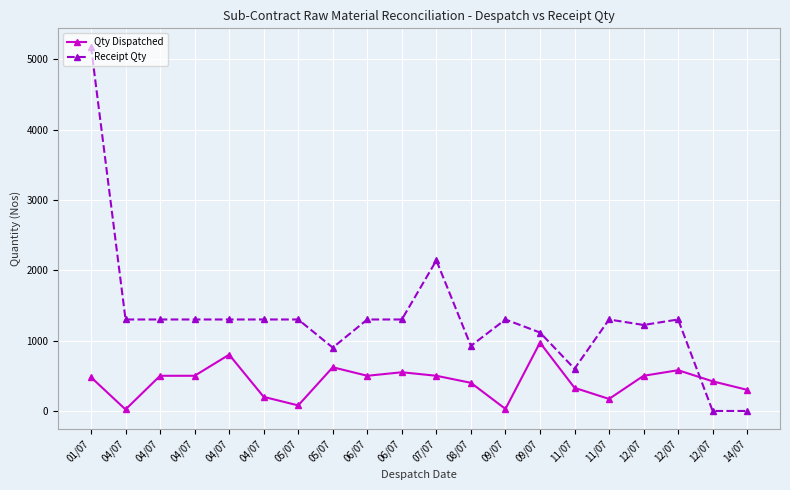

What are all the series names shown in the legend?

Qty Dispatched, Receipt Qty